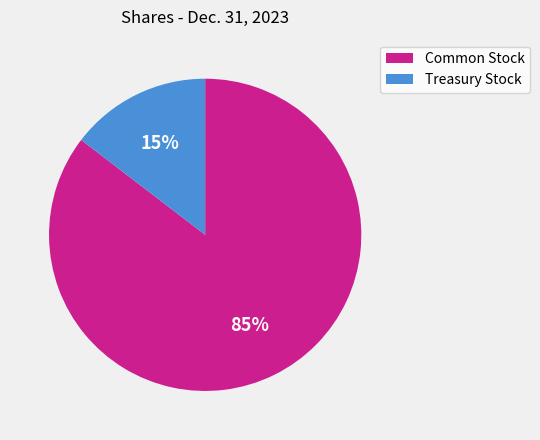

How many segments does this pie chart have?

2